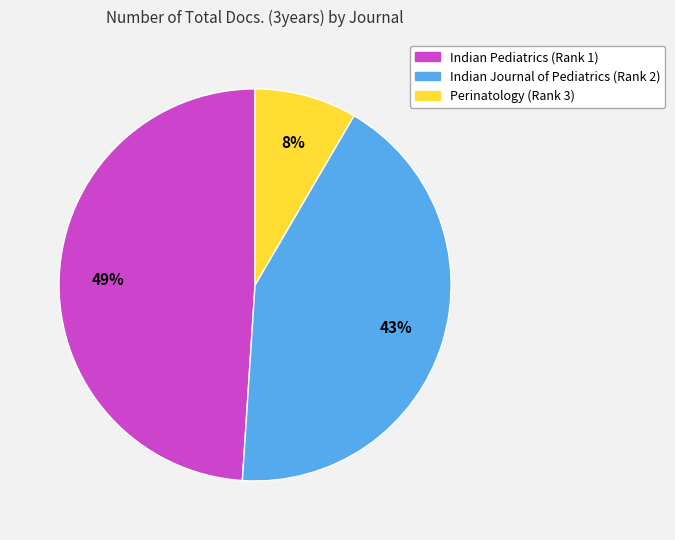

Which slice is the smallest?

Perinatology (Rank 3)